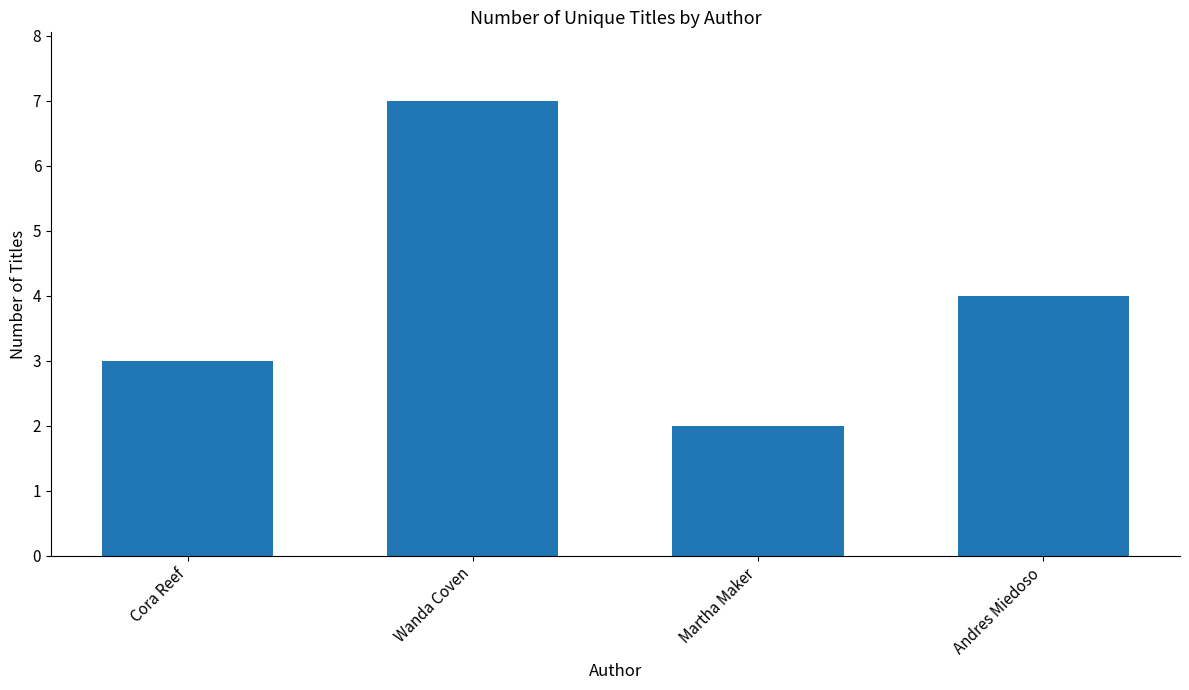

How many data points are less than 4?

2